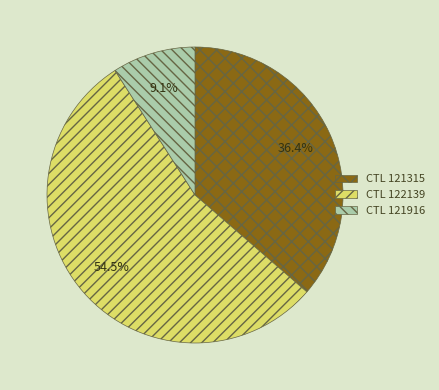

Does any single category account for the majority?

Yes